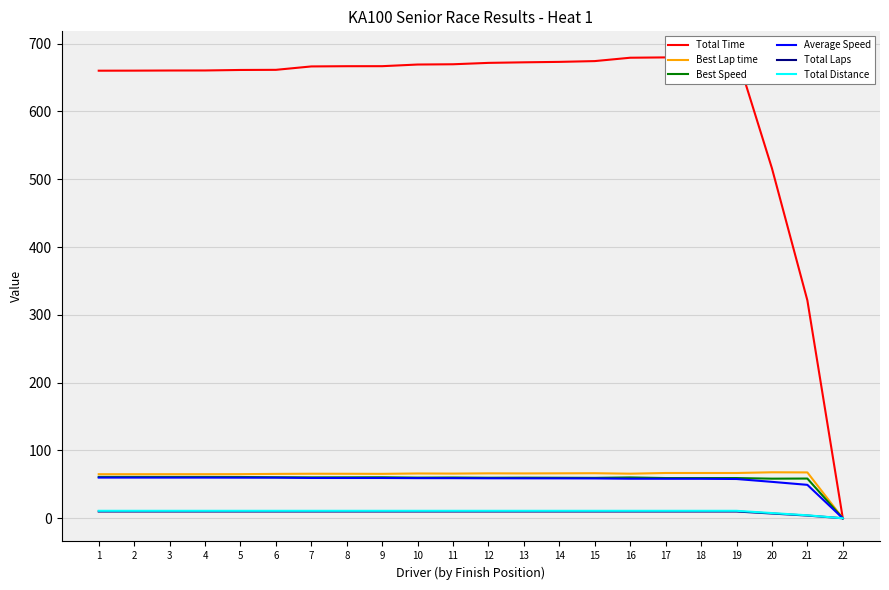

The Total Time series shows 713.1 at 20. True or false?

False